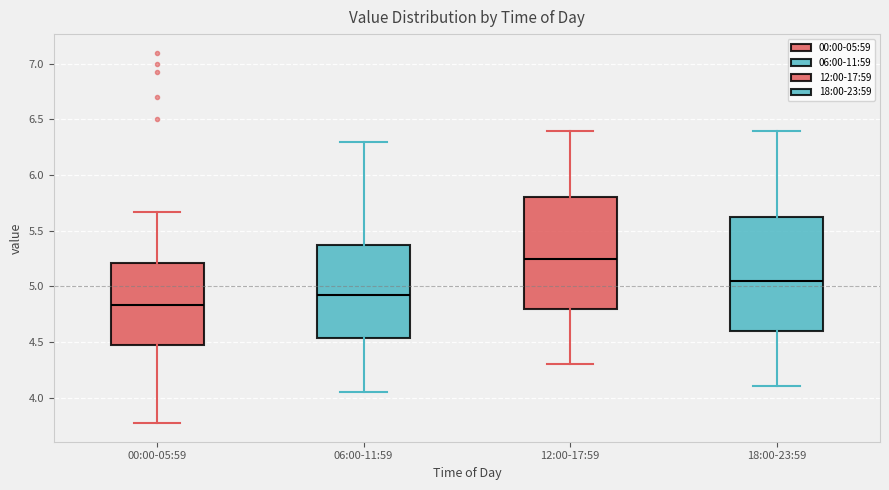

Reading left to right, transcribe this box plot: for each box, give where its median line is, the range the box spans, and where its two whiskers end, as read against the y-axis. The values are not printed on the chart, so give them approximately, as read against the axis.

00:00-05:59: median 4.85, box 4.50 to 5.20, whiskers 3.75 to 5.65
06:00-11:59: median 4.95, box 4.55 to 5.40, whiskers 4.05 to 6.30
12:00-17:59: median 5.25, box 4.80 to 5.80, whiskers 4.30 to 6.40
18:00-23:59: median 5.05, box 4.60 to 5.65, whiskers 4.10 to 6.40